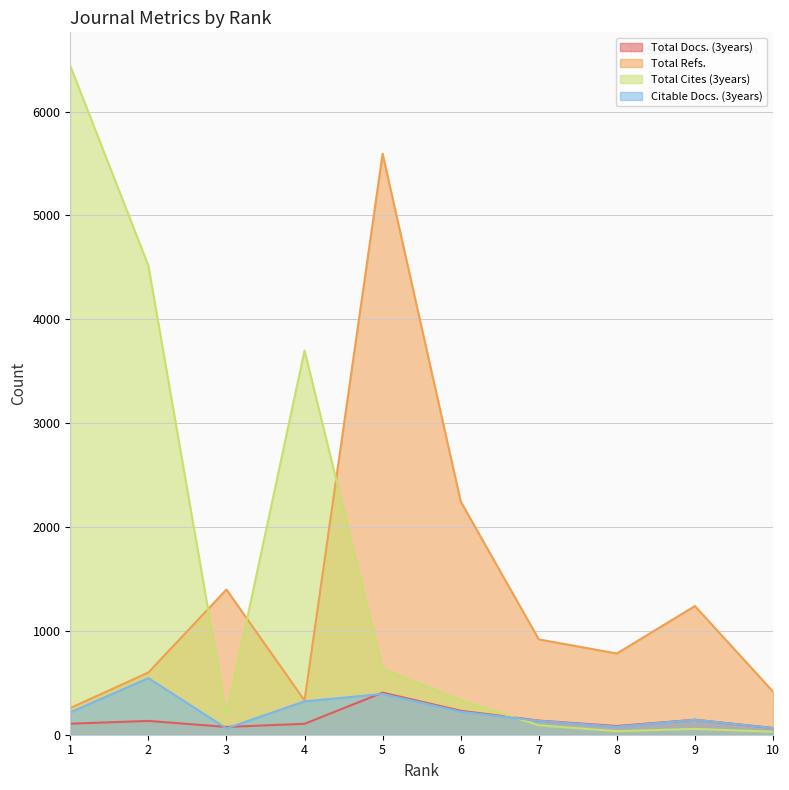

Which has a higher value, 4 or 3?

4